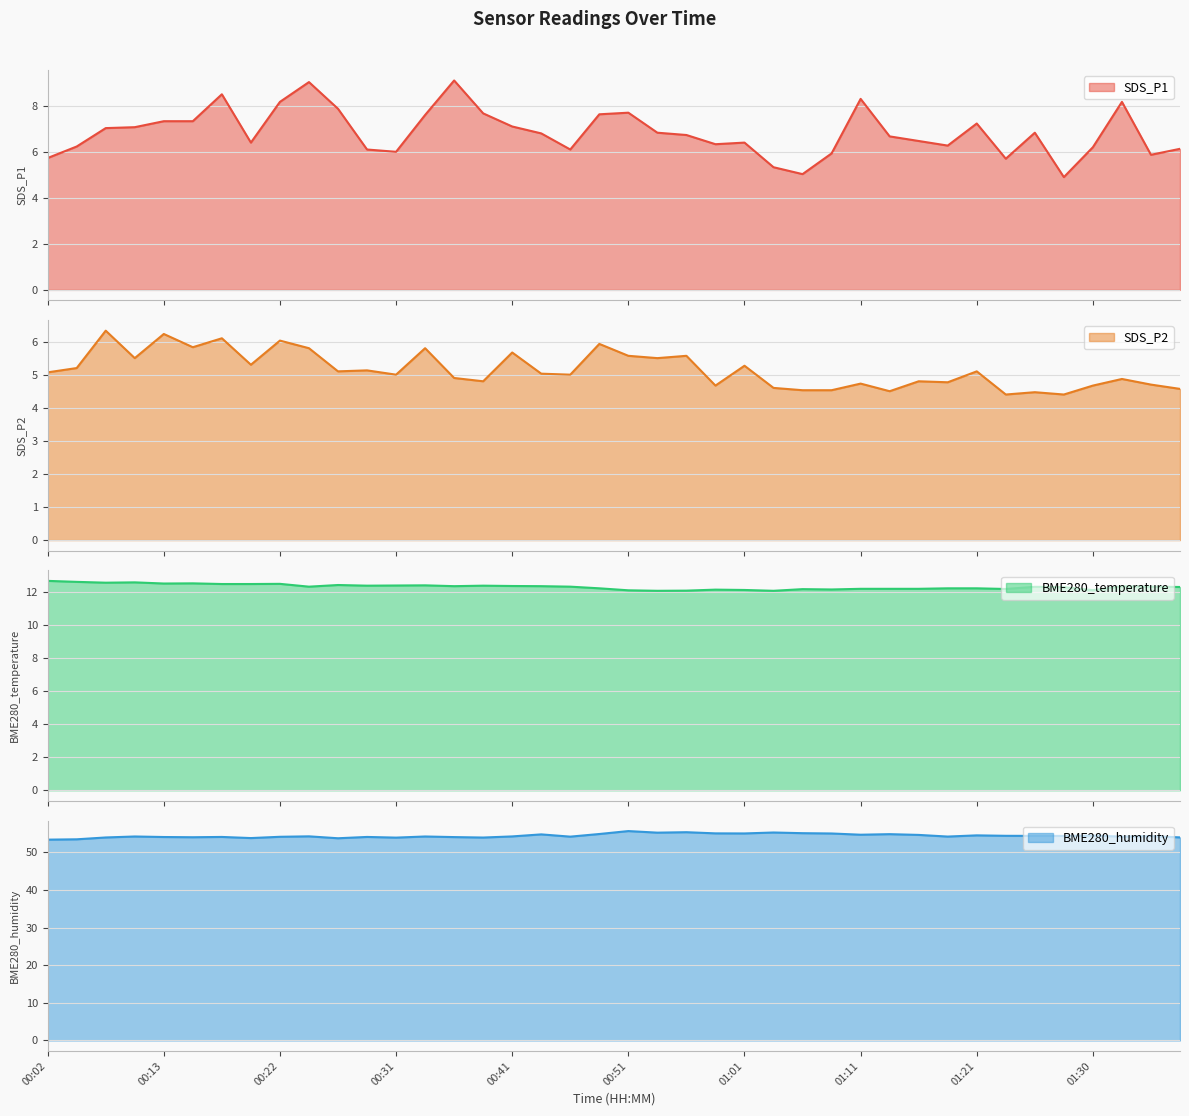

What is the difference between the SDS_P2 values at 00:24 and 00:59?

1.1